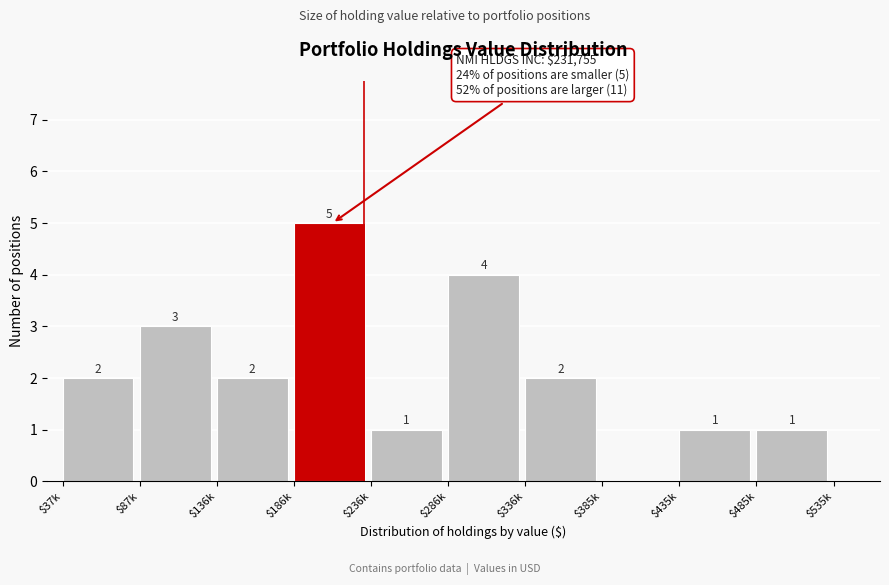

What is the sum of all values?

21